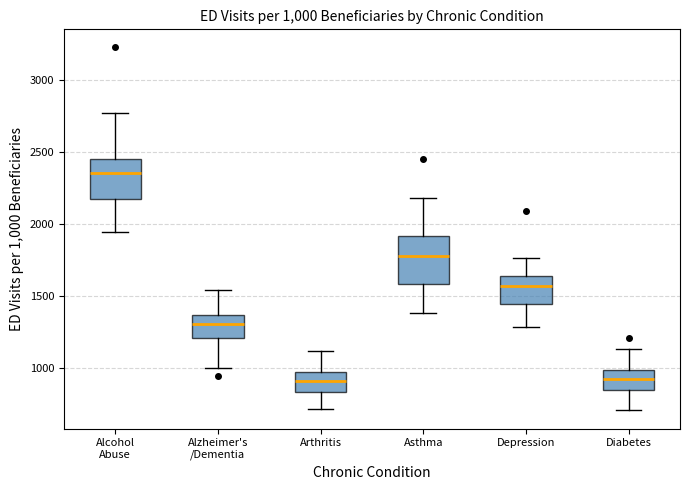

Which box is the tallest, from its lower edge to its upper edge?

Asthma